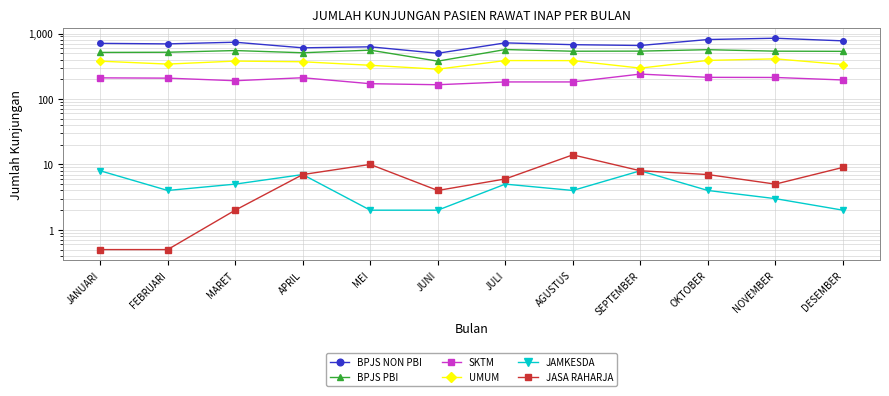

True or false: BPJS PBI has a value of 667.4 at JUNI.

False